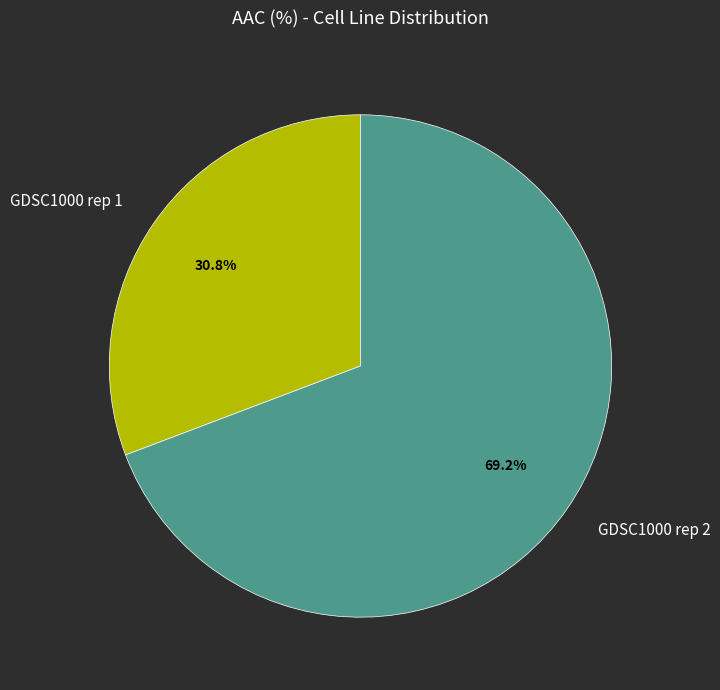

Combined, do GDSC1000 rep 1 and GDSC1000 rep 2 account for over 50%?

Yes